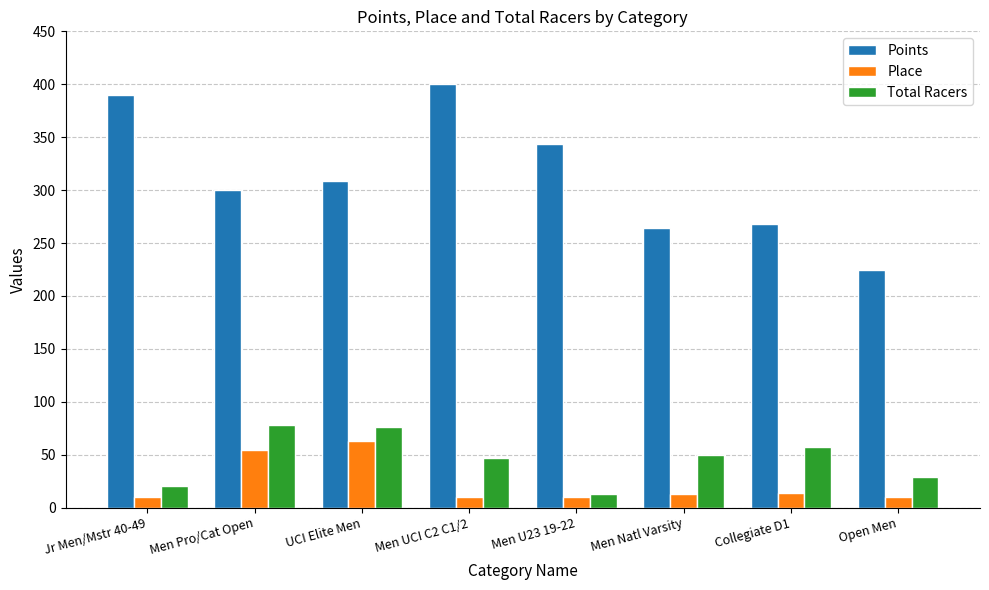

Is it true that Points equals 390.2 at Jr Men/Mstr 40-49?

True